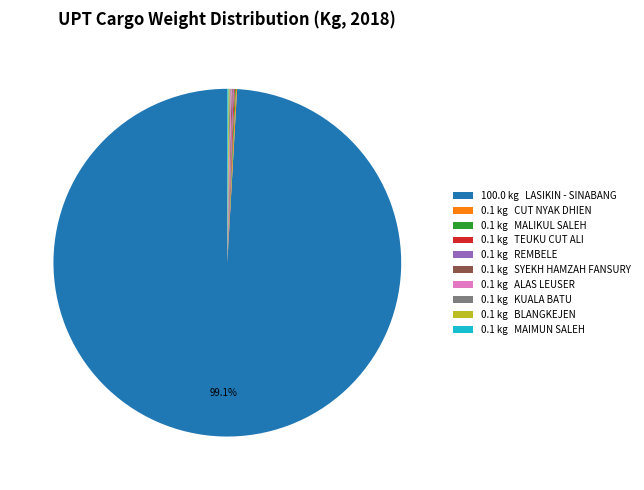

Which category has the biggest portion of the pie?

100.0 kg LASIKIN - SINABANG